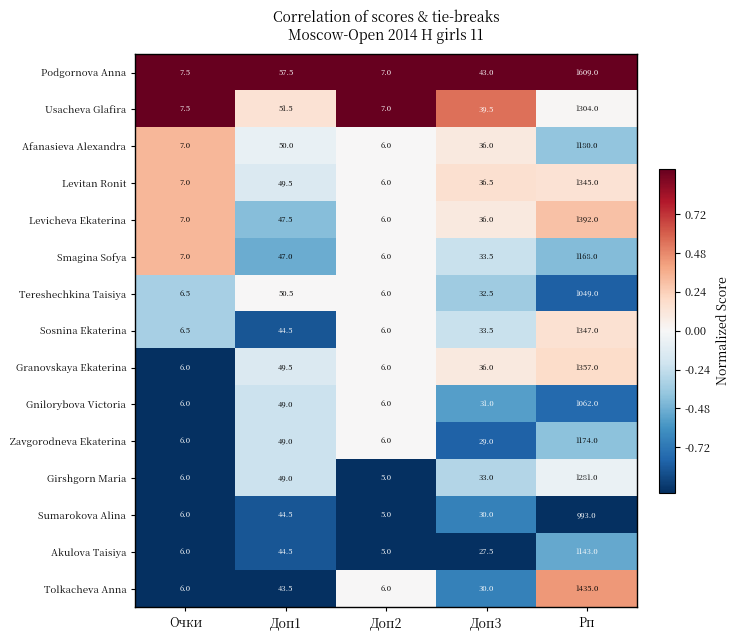

Where does the Sumarokova Alina series first go above 30?

Доп1